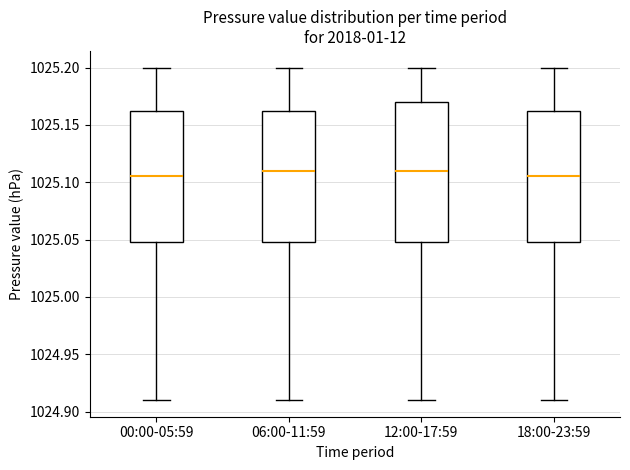

Which box is the tallest, from its lower edge to its upper edge?

12:00-17:59